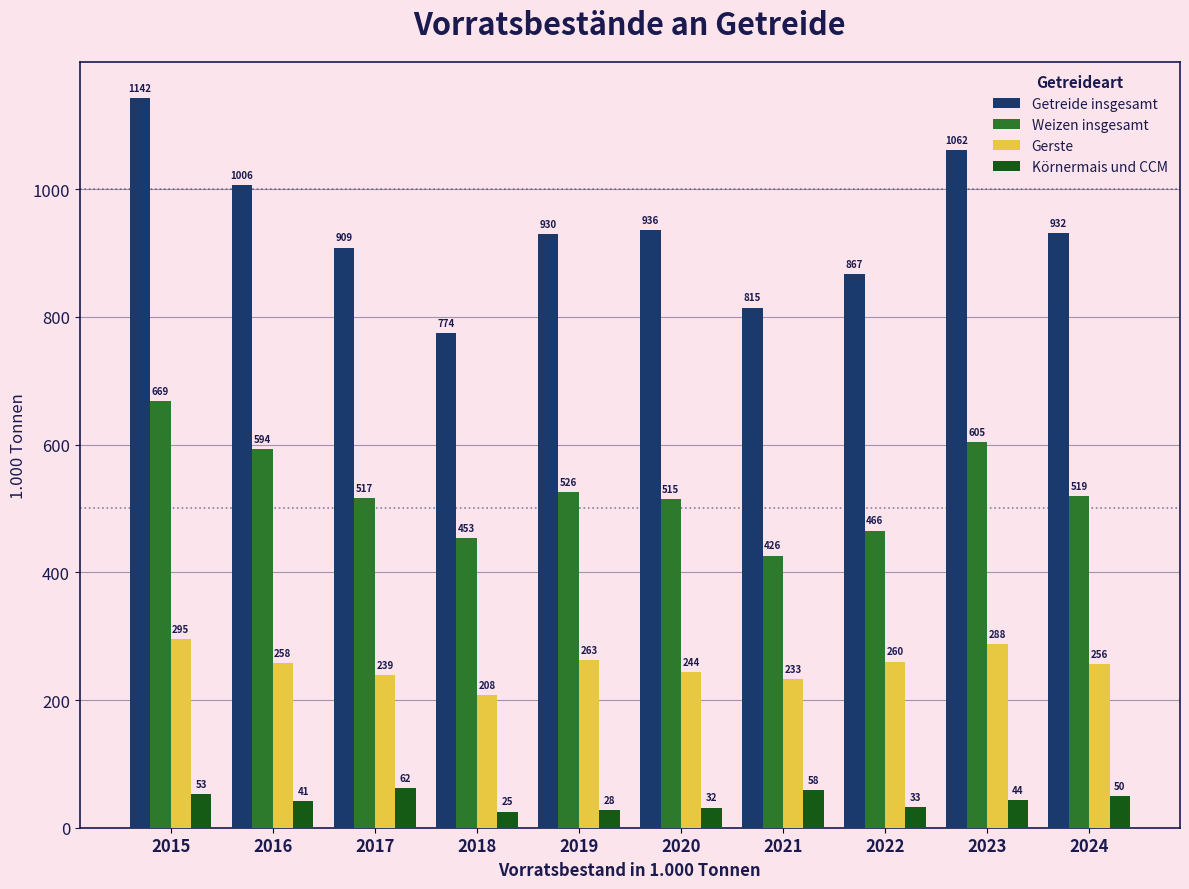

At how many categories does at least one series exceed 809?

9